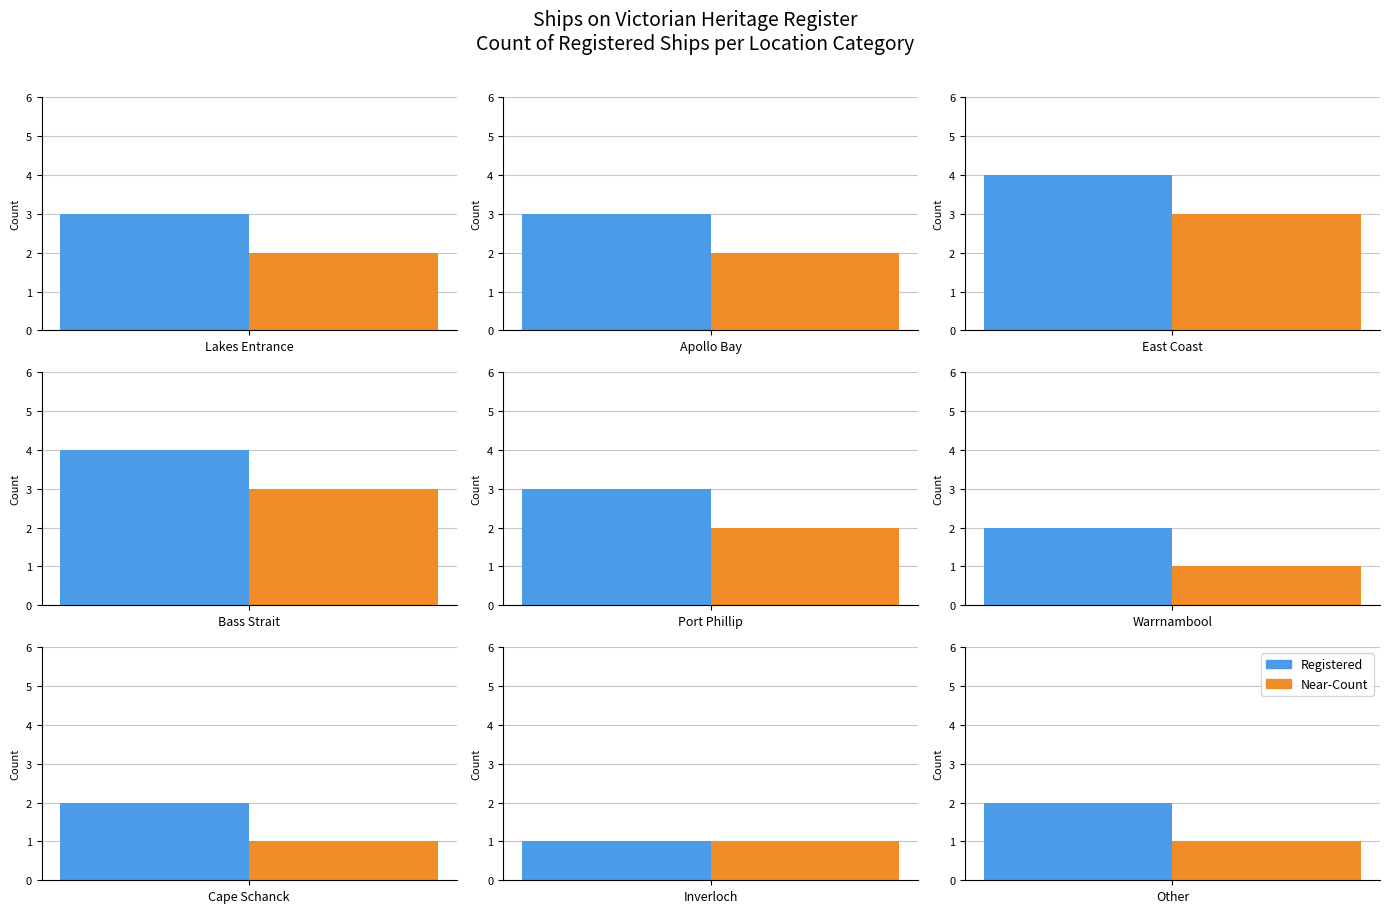

What is the label of the 9th bar from the left?

Other